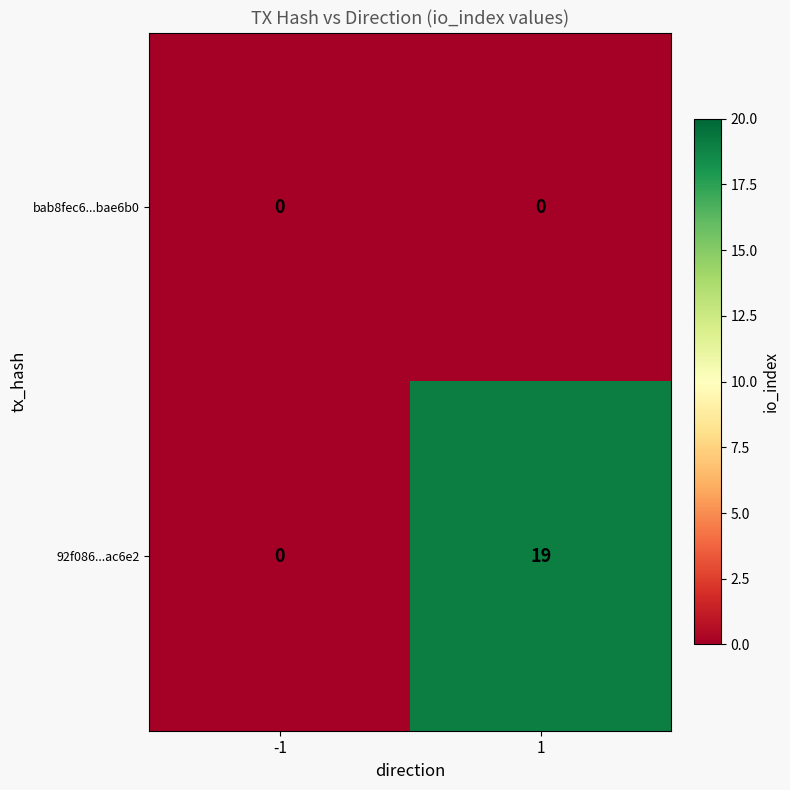

How many series are shown in this chart?

2